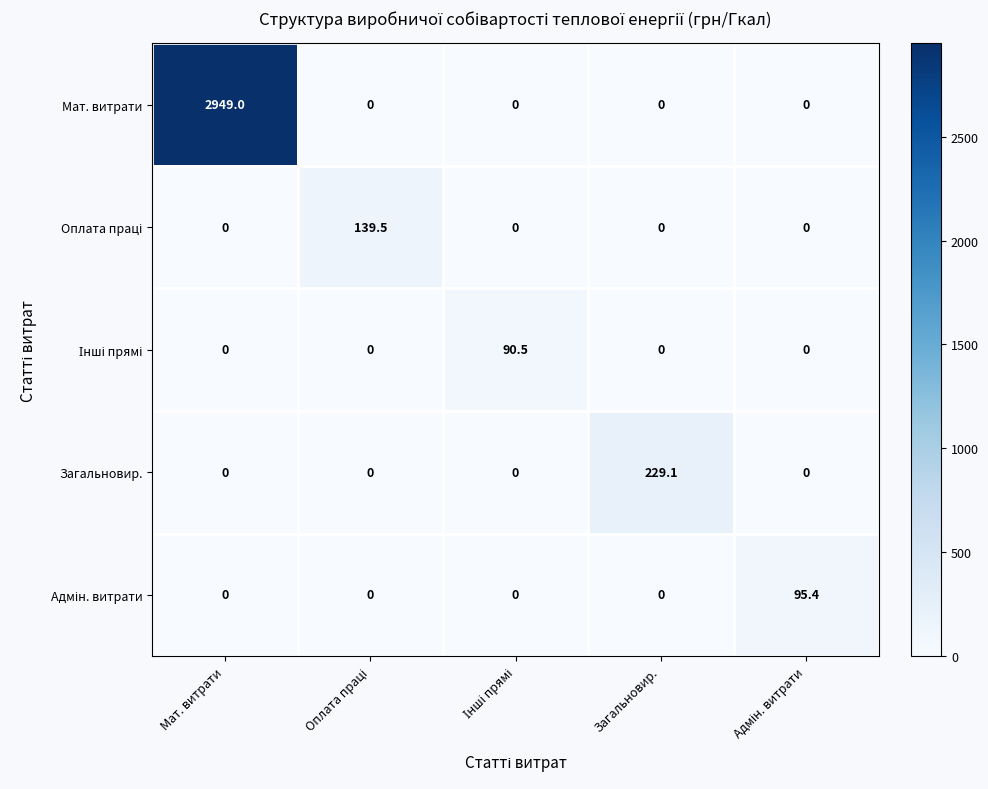

What is the average value of the Загальновир. series?

45.8